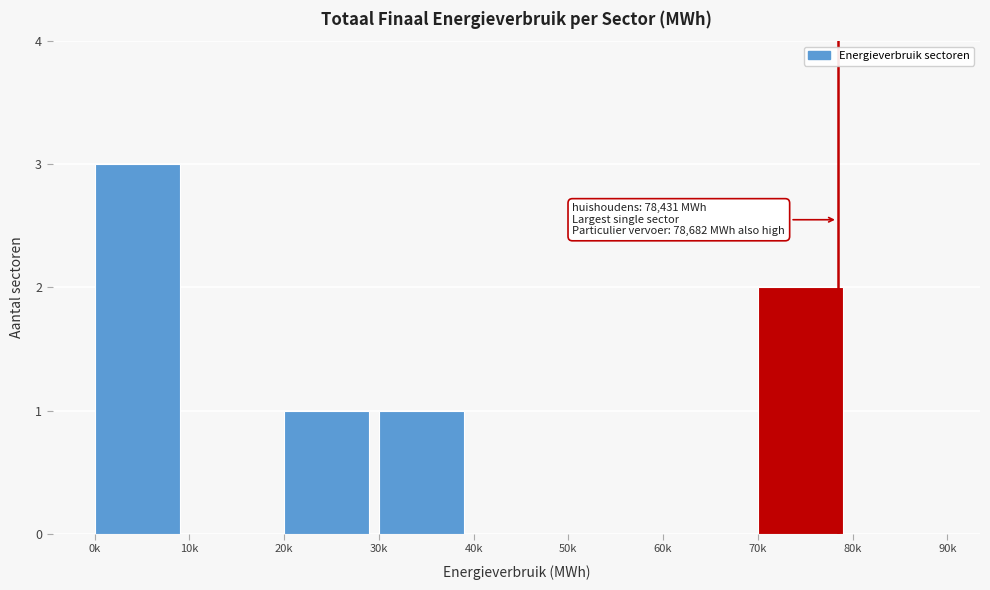

Reading left to right, extract all data points from this chart.

0k=3	10k=0	20k=1	30k=1	40k=0	50k=0	60k=0	70k=2	80k=0